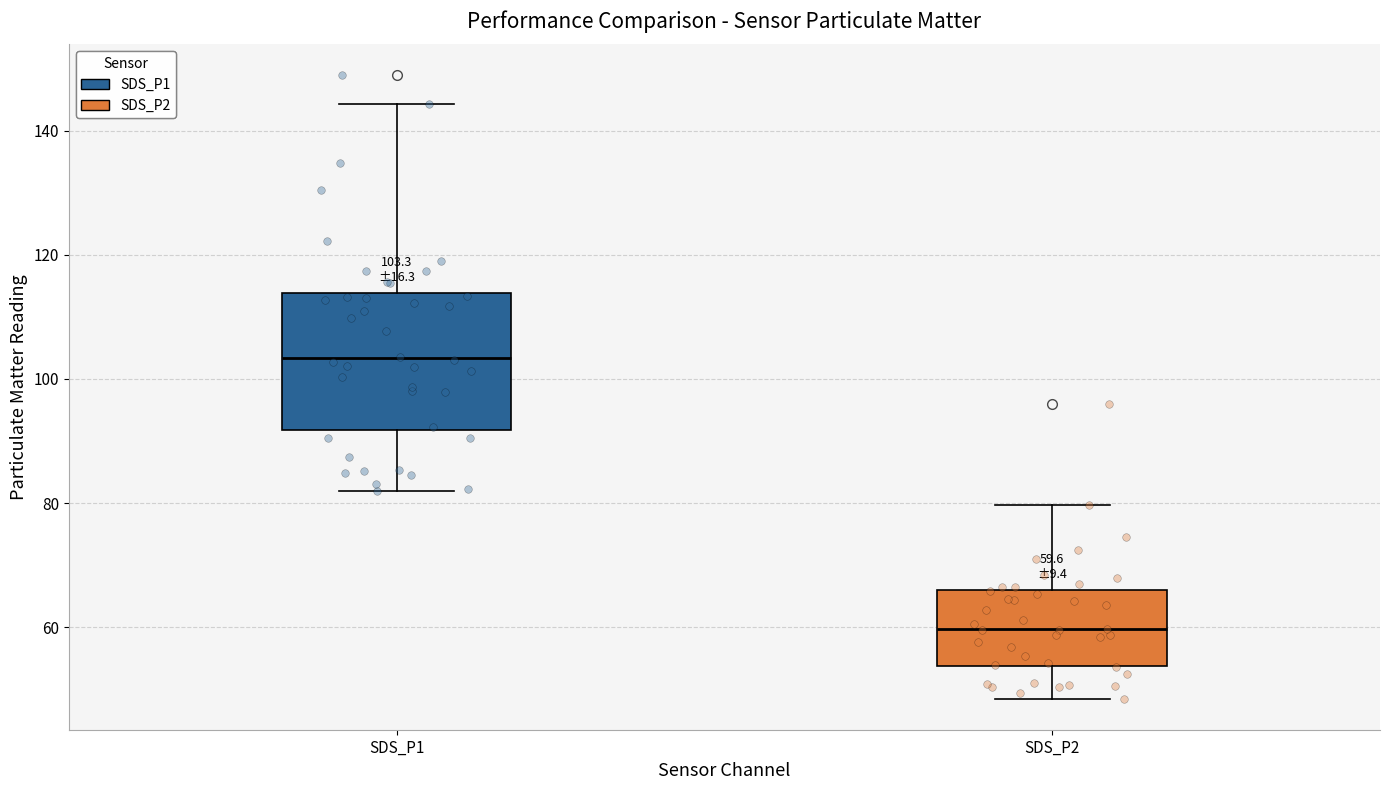

Which box's median line is the lowest?

SDS_P2